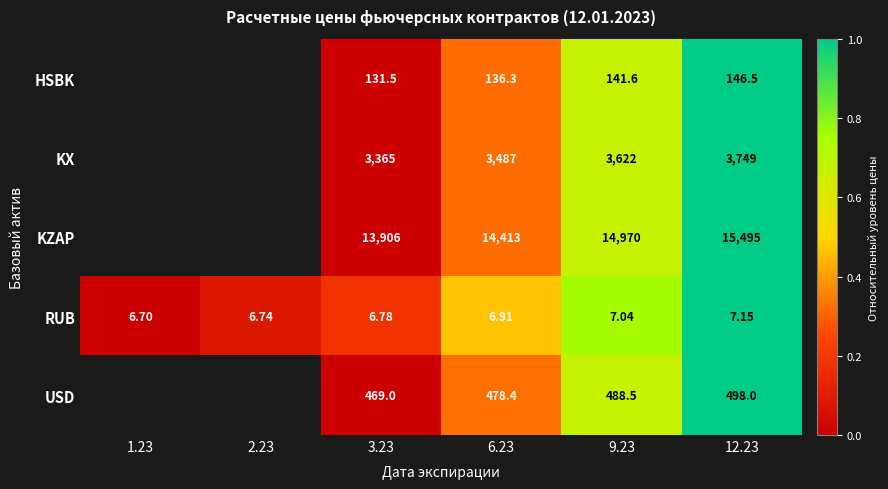

Between 6.23 and 12.23, which is larger?

12.23